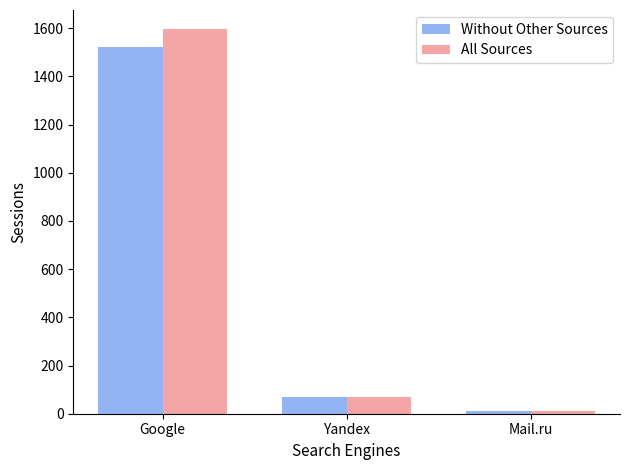

Reading right to left, transcribe all the data shown in this chart.

Without Other Sources: 12	68	1521
All Sources: 13	70	1596